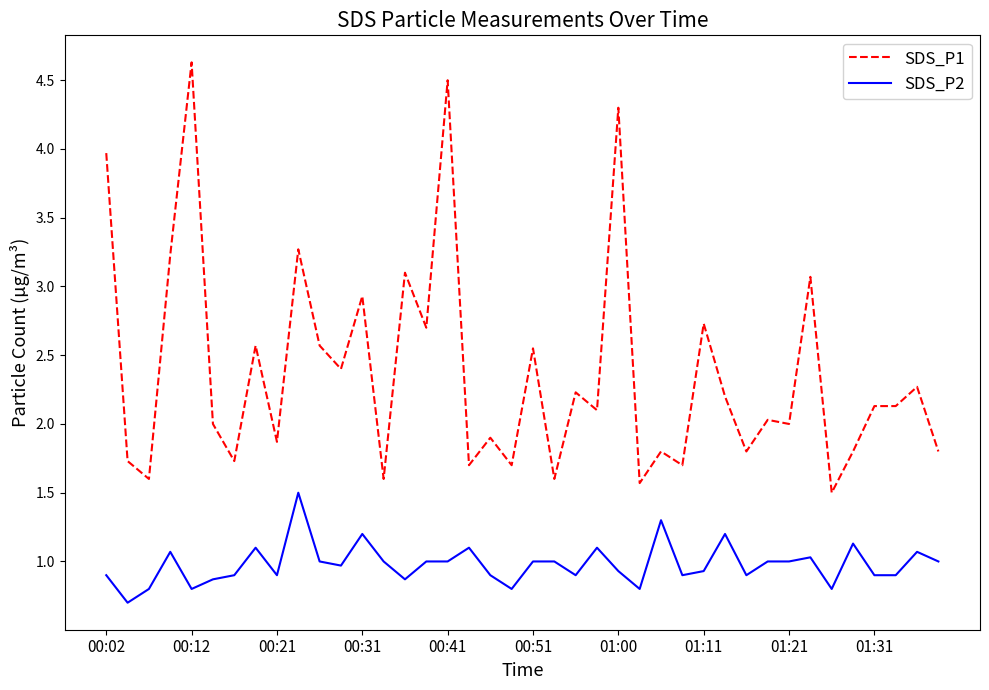

List the series in order of their peak value, lowest first.

SDS_P2, SDS_P1